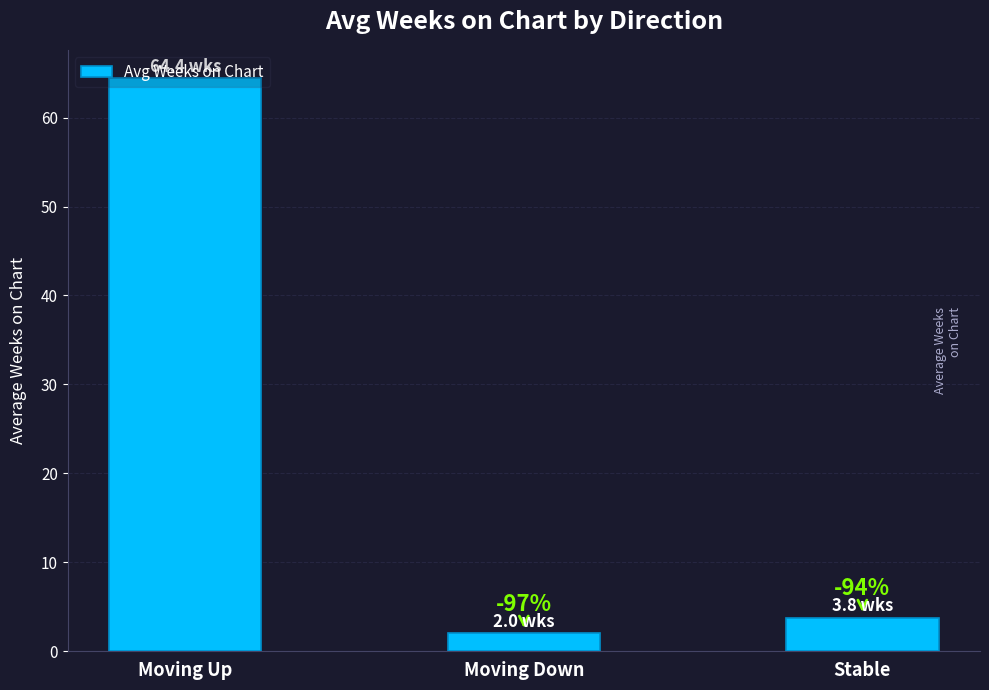

What is the ratio of the value at Moving Up to the value at Moving Down?

32.2